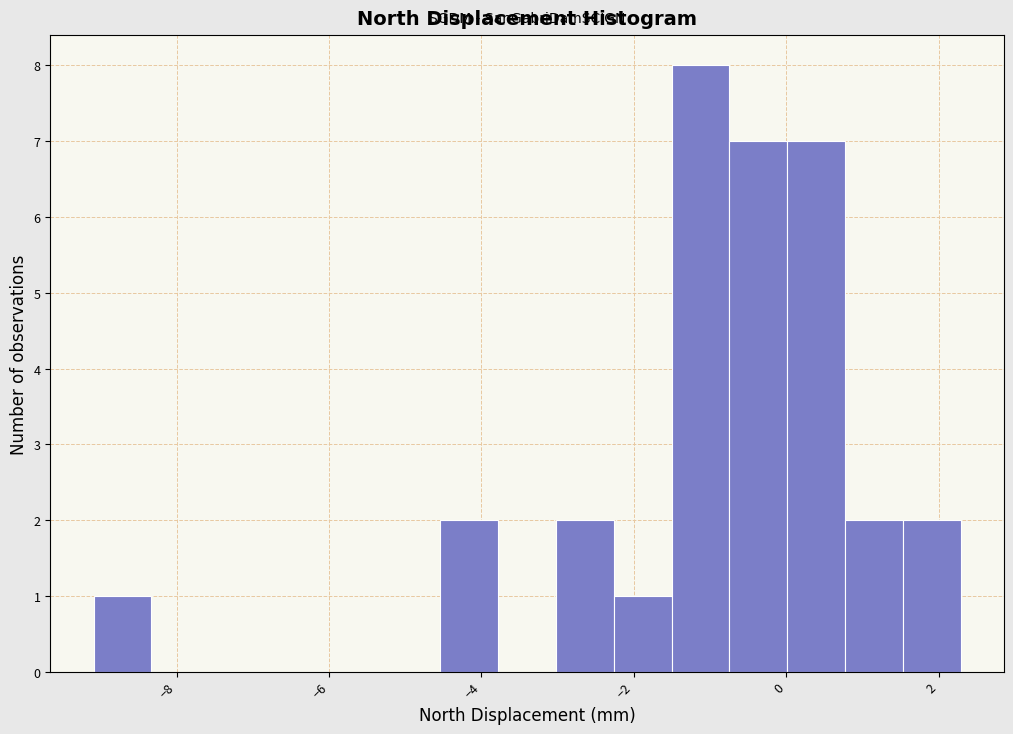

Read against the x-axis, roughly where is the centre of the tallest bar?

-1.2